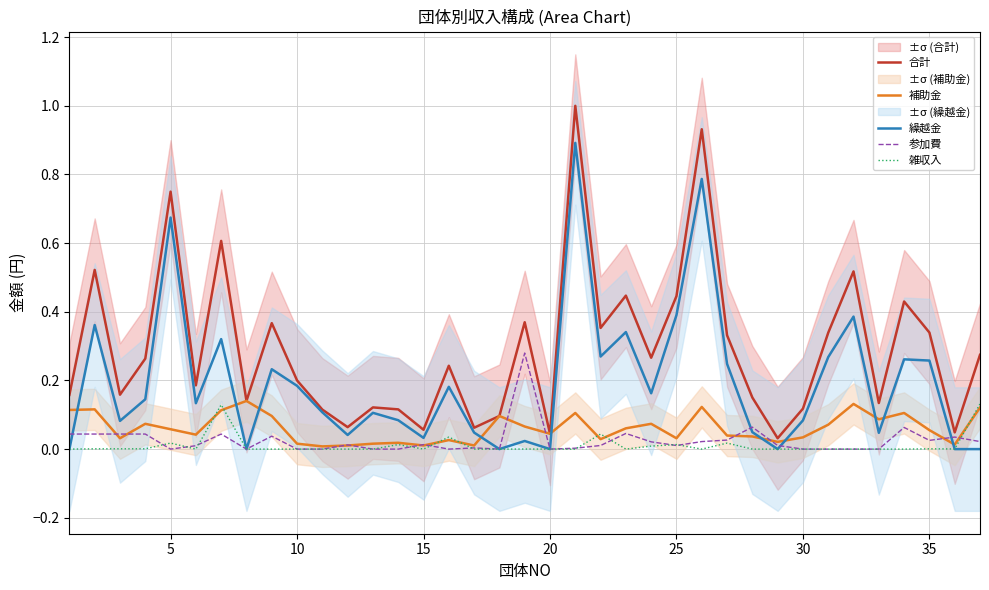

True or false: 合計 has a value of 0.1 at 10.

False